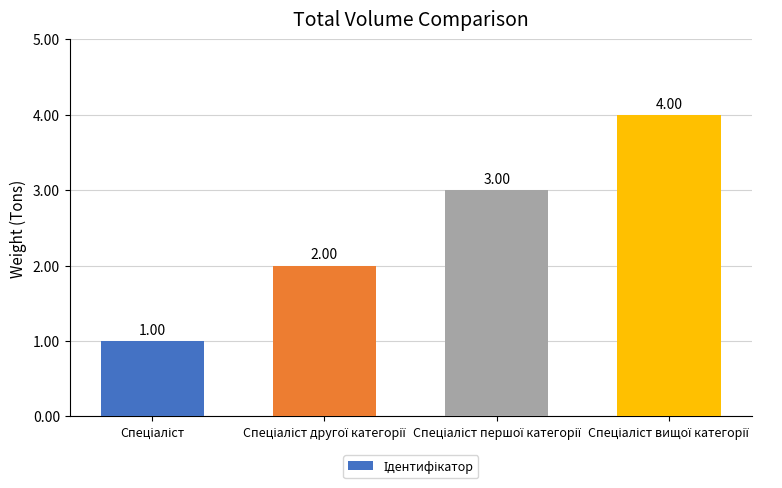

What is the difference between the maximum and minimum values?

3